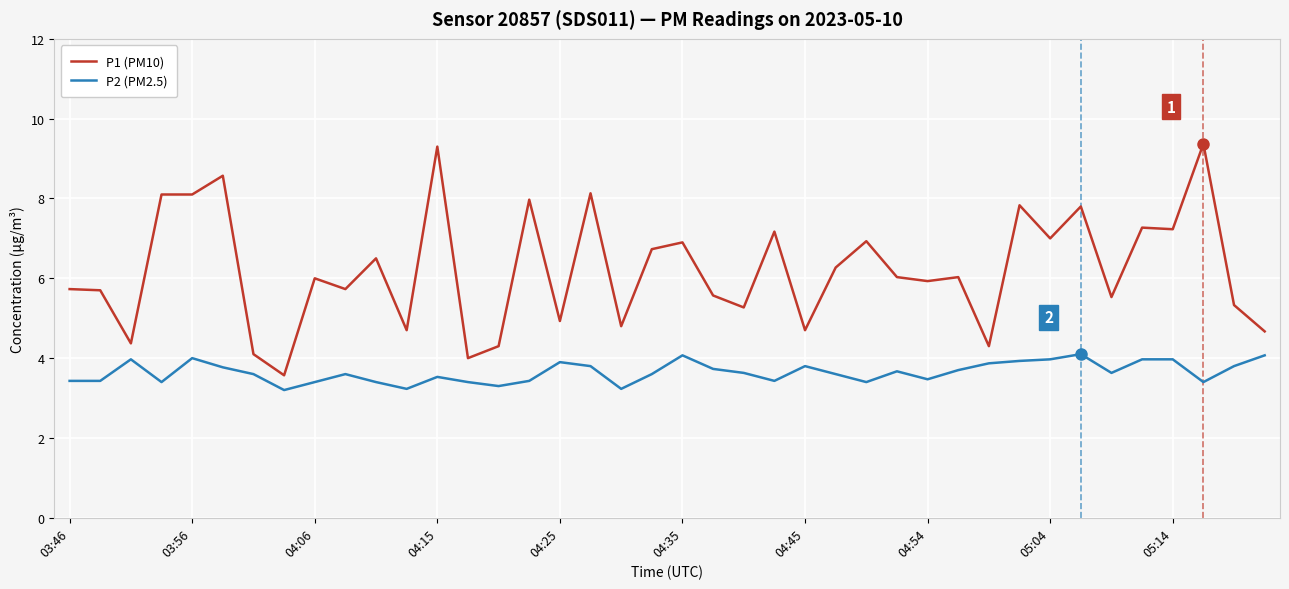

At how many categories does at least one series exceed 5?

29